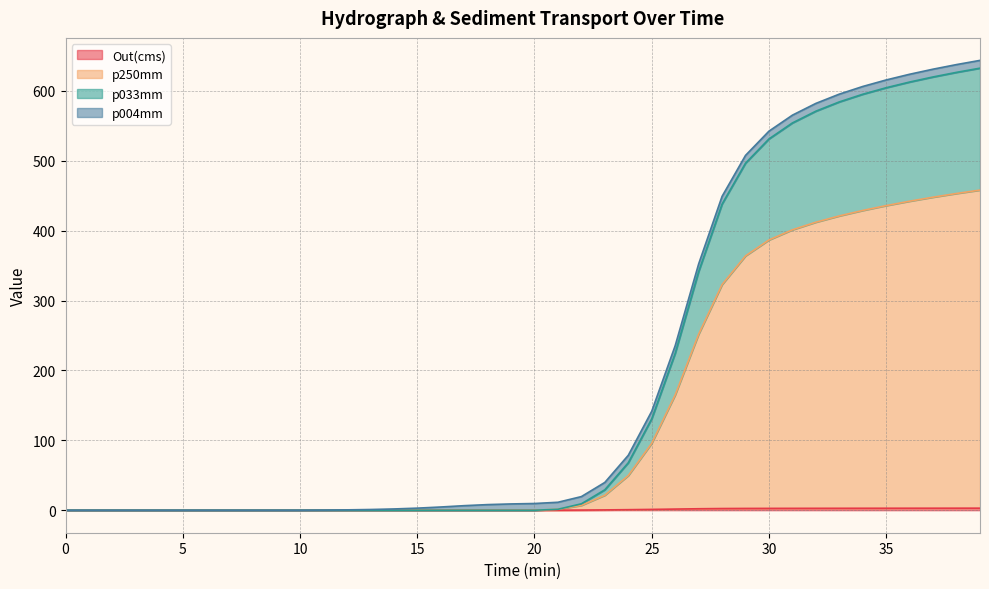

List the labels in order of p033mm value, smallest first.

0.0, 1.0, 2.0, 3.0, 4.0, 5.0, 6.0, 7.0, 8.0, 9.0, 10.0, 11.0, 12.0, 13.0, 14.0, 15.0, 16.0, 17.0, 18.0, 19.0, 20.0, 21.0, 22.0, 23.0, 24.0, 25.0, 26.0, 27.0, 28.0, 29.0, 30.0, 31.0, 32.0, 33.0, 34.0, 35.0, 36.0, 37.0, 38.0, 39.0